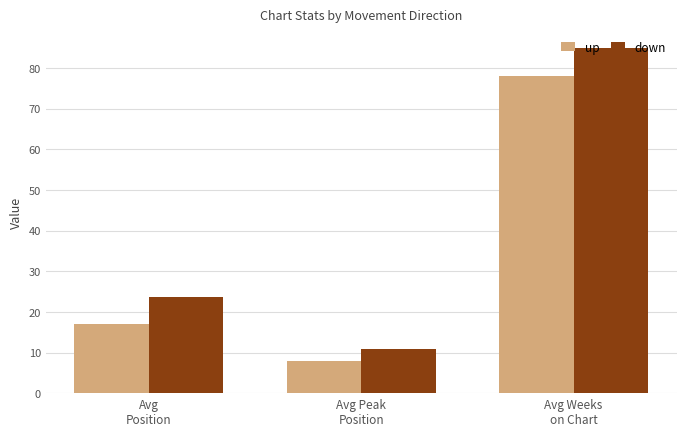

How many groups of bars are there?

3